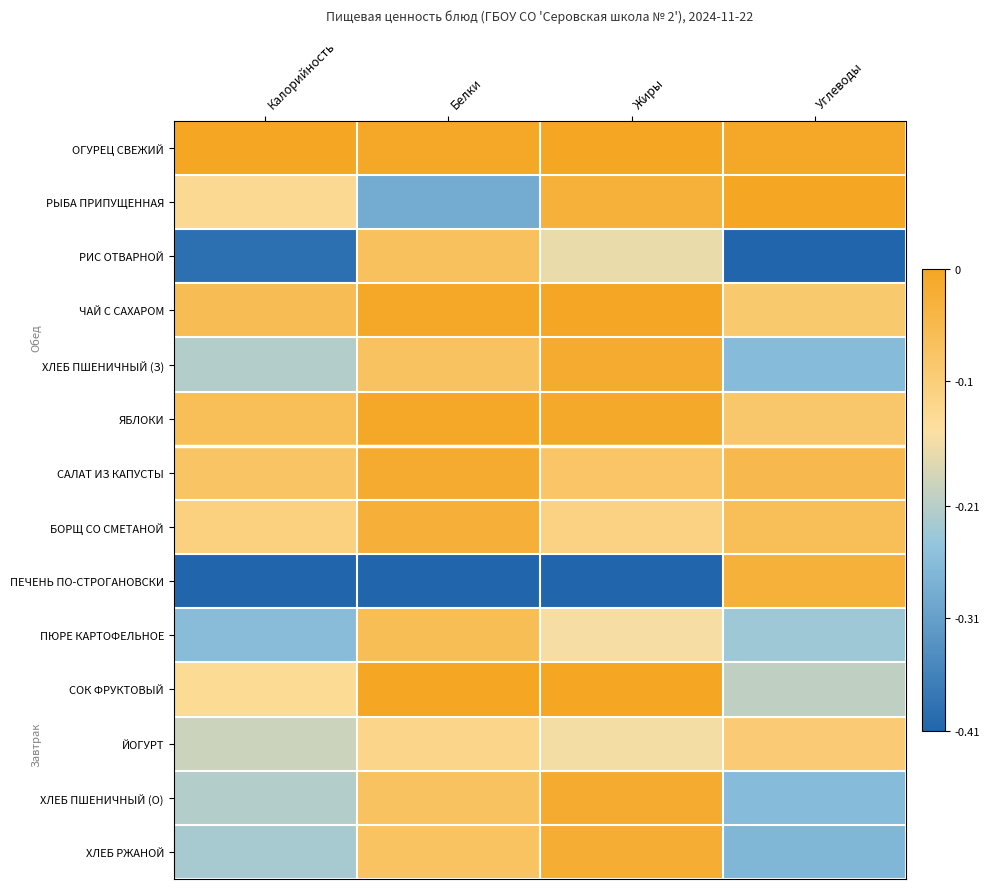

At which category is the sum across all series the highest?

Жиры